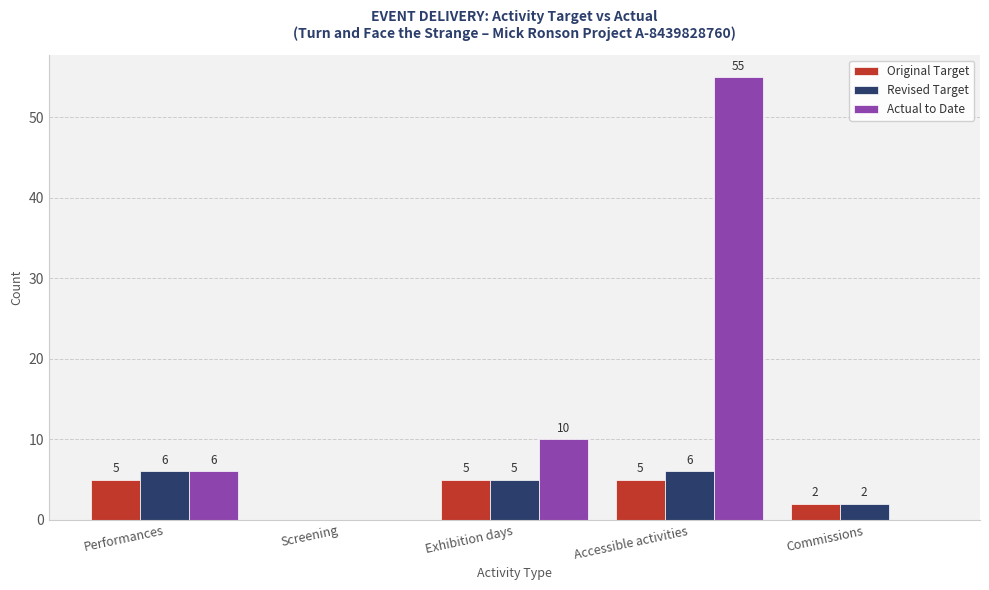

What is the greatest value displayed?

55